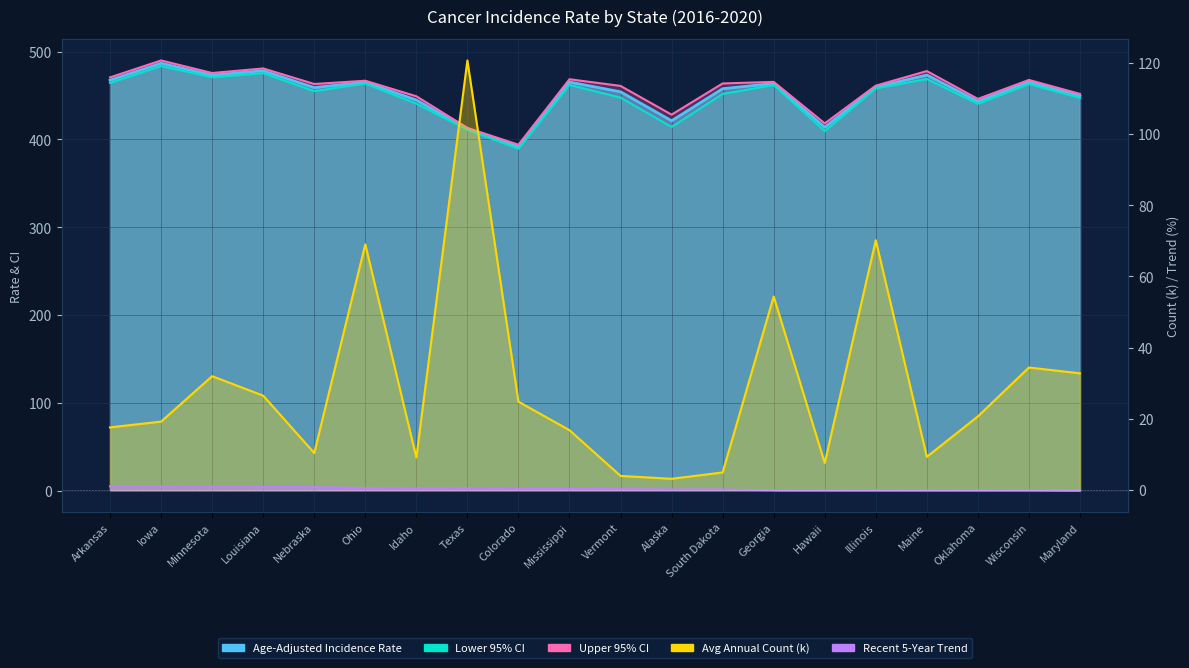

Where is Age-Adjusted Incidence Rate nearest to the value 439?

Oklahoma